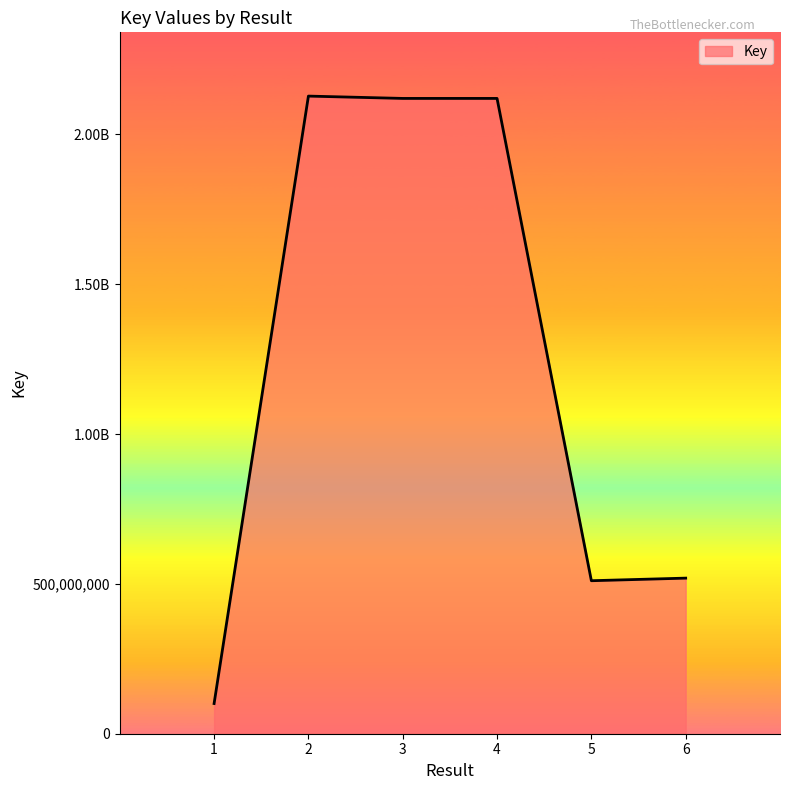

What is the difference between the second highest and minimum values?

2019616430